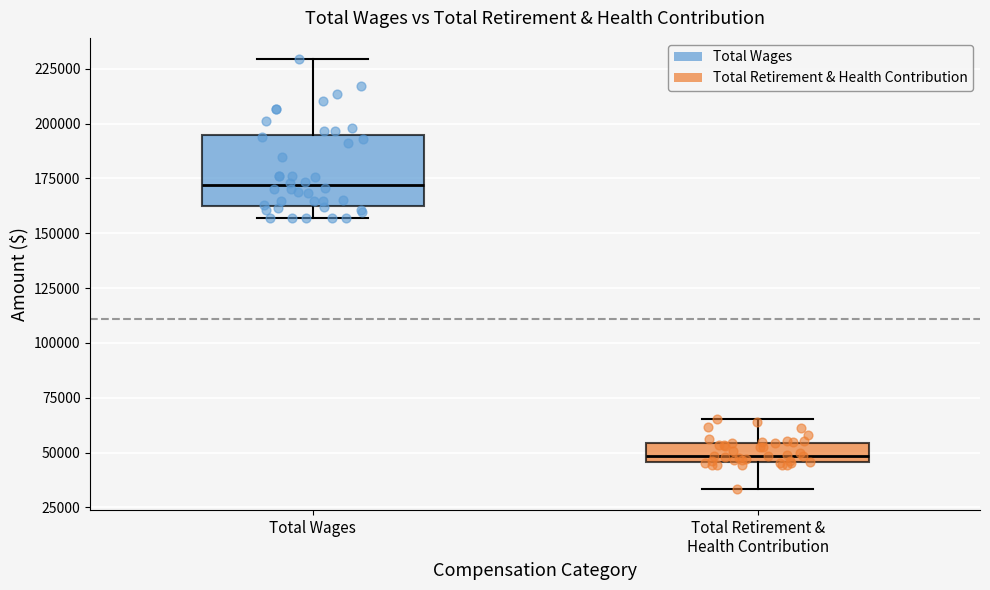

Which box has the lowest median line?

Total Retirement & Health Contribution